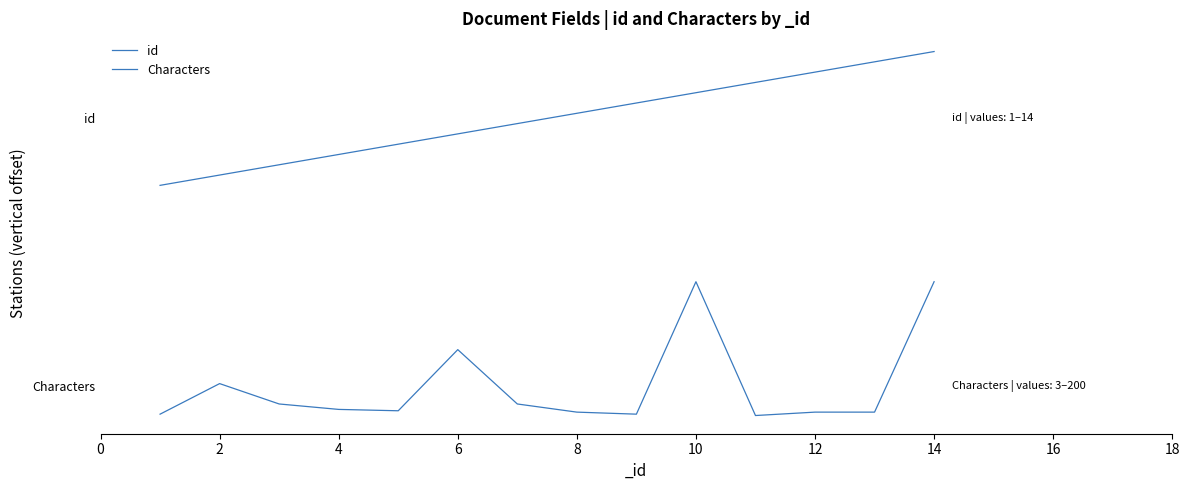

What is the label of the 7th point from the left?

12